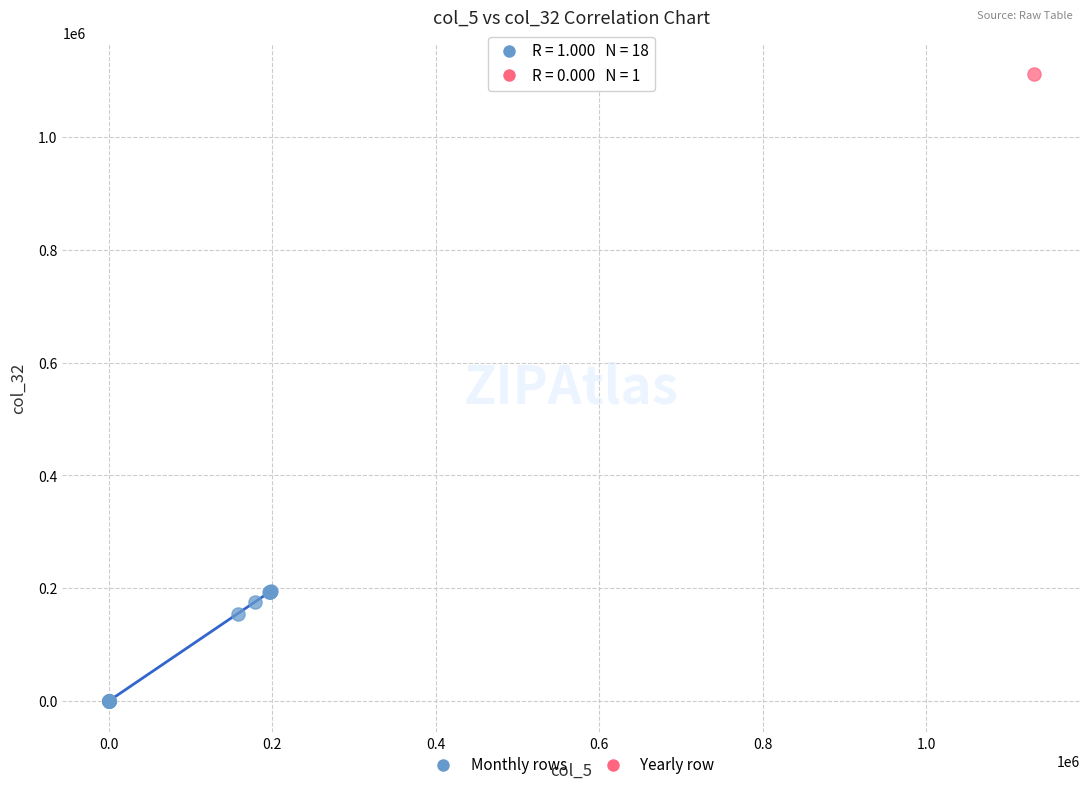

What are all the series names shown in the legend?

Monthly rows, Yearly row